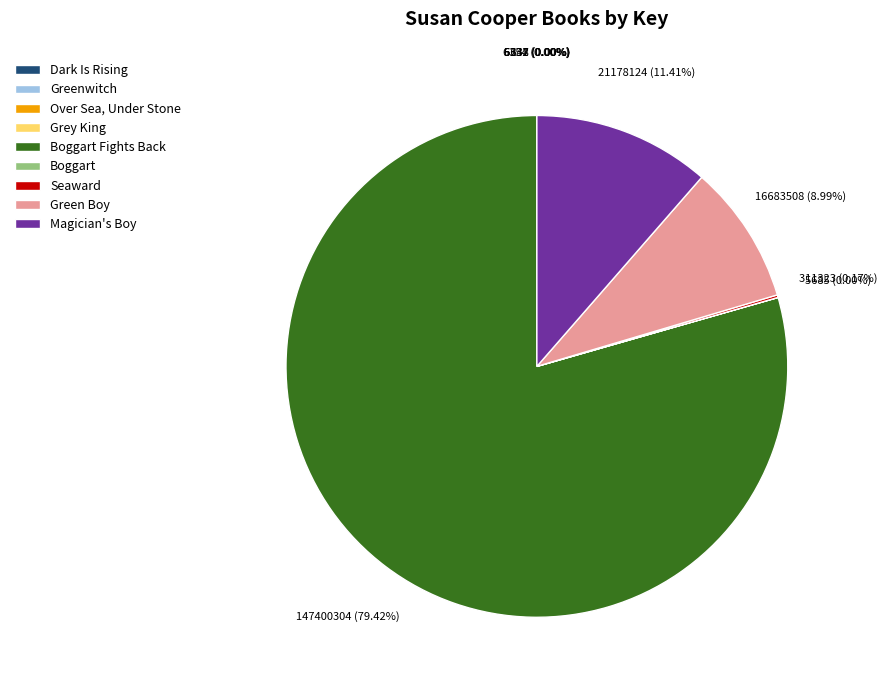

Does any single category account for the majority?

Yes